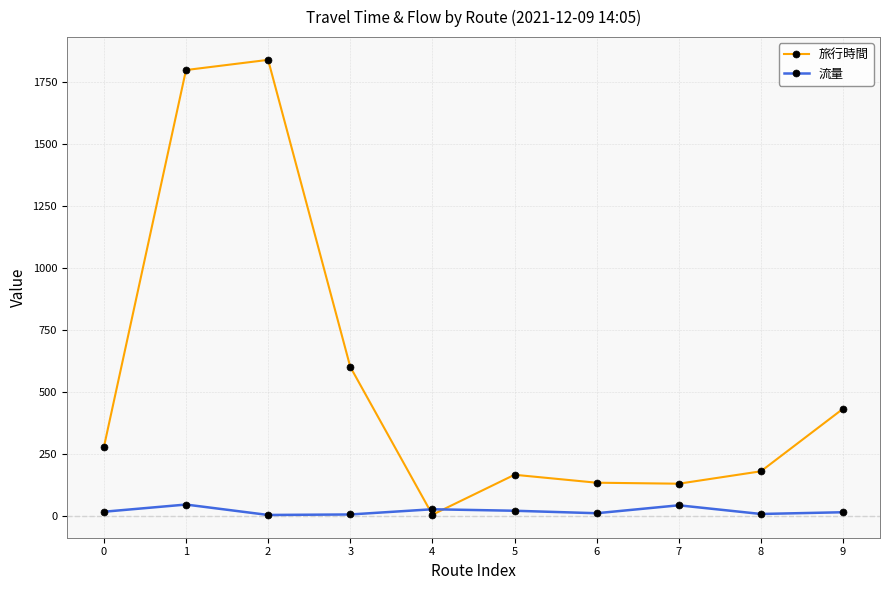

Is the value of 旅行時間 at 1 greater than the value of 流量 at 4?

Yes